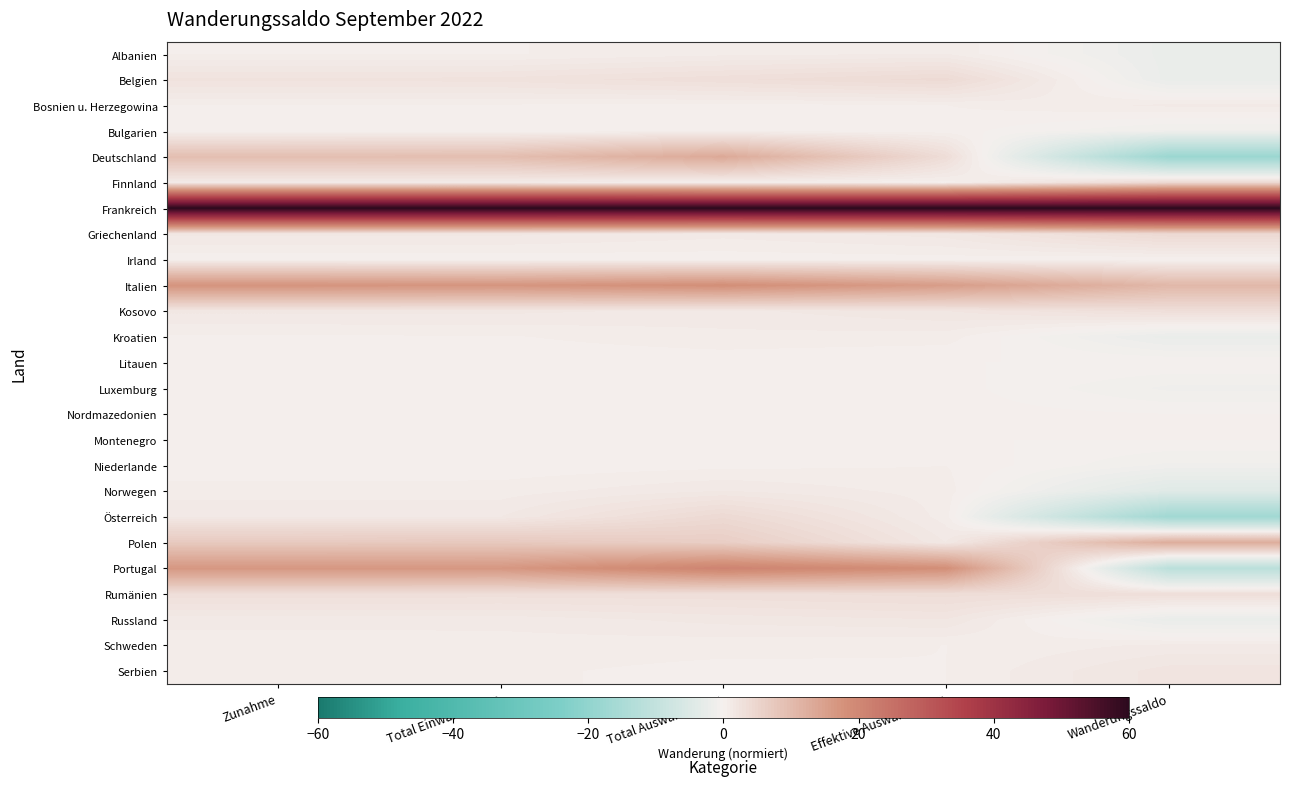

At Total Einwanderung, list the series in order from smallest to largest.

Bulgarien, Irland, Litauen, Luxemburg, Nordmazedonien, Montenegro, Niederlande, Albanien, Bosnien u. Herzegowina, Kroatien, Serbien, Norwegen, Schweden, Finnland, Russland, Österreich, Griechenland, Kosovo, Belgien, Rumänien, Polen, Deutschland, Portugal, Italien, Frankreich